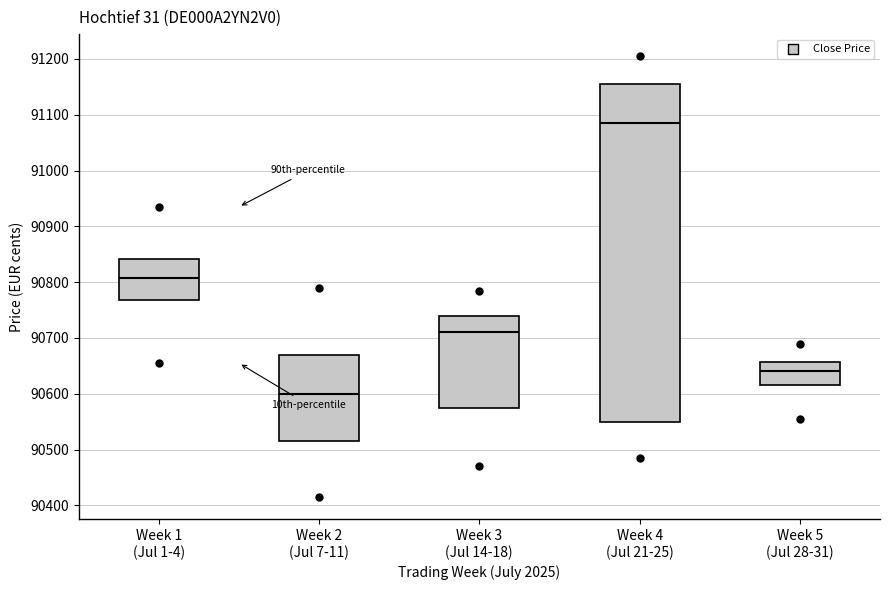

Which box has the highest median line?

Week 4 (Jul 21-25)